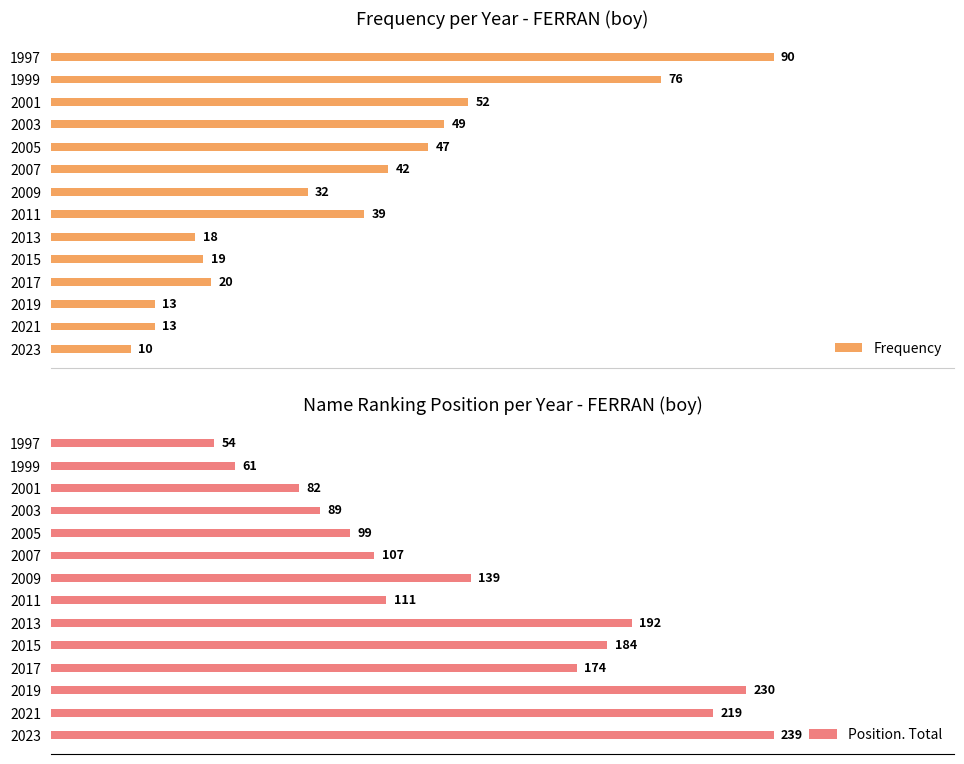

How many bars are there in each group?

2